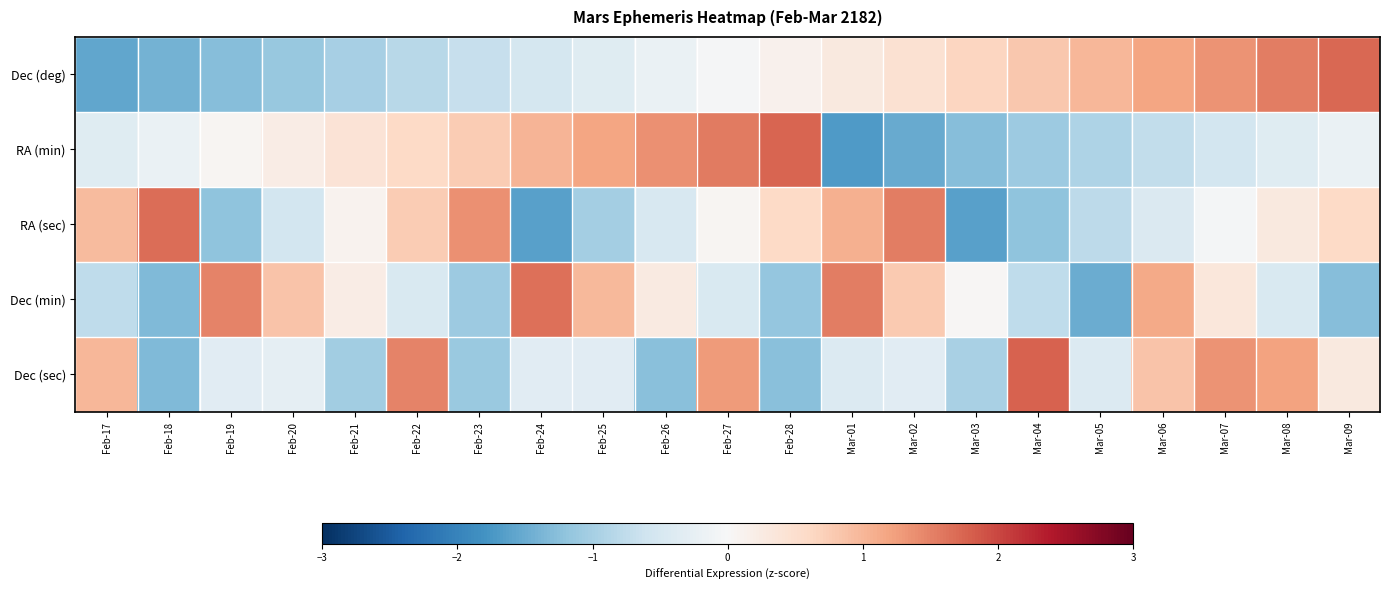

How many categories are shown in the chart?

21